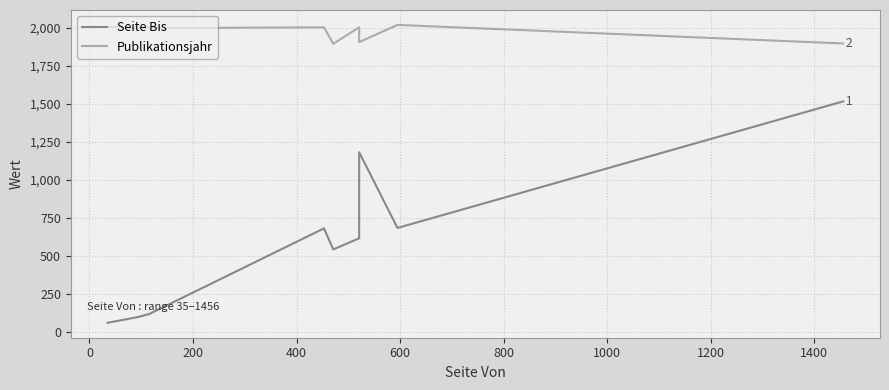

Is the value of Seite Bis at 1600 greater than the value of Publikationsjahr at 10?

No